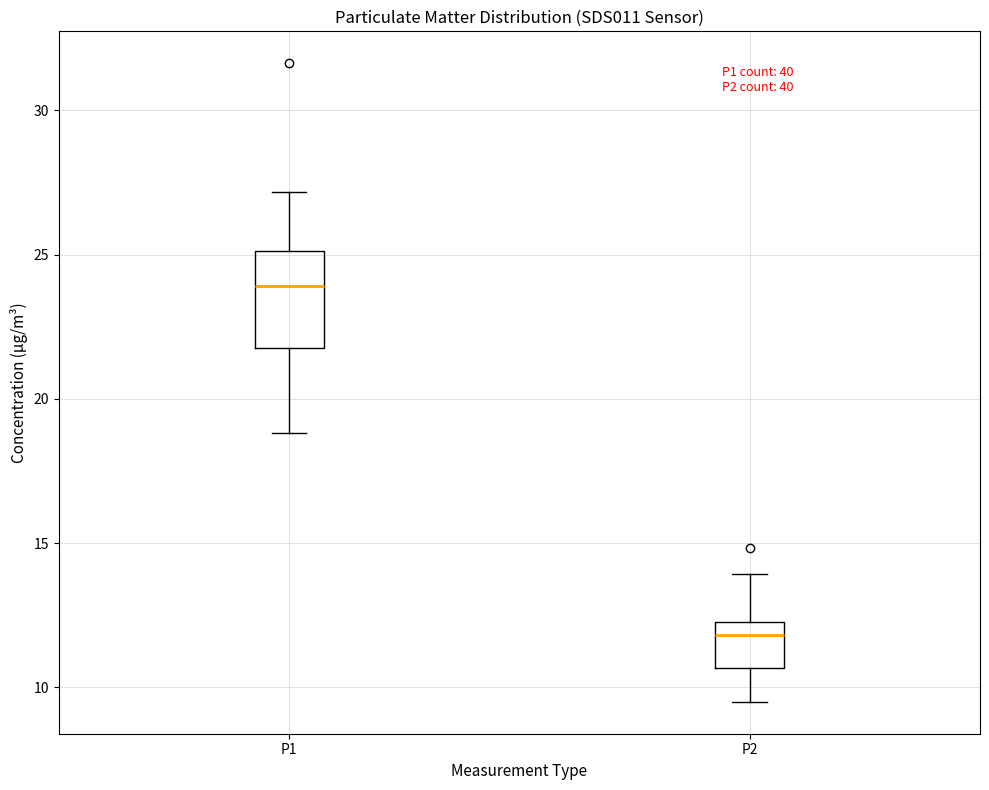

Reading left to right, transcribe this box plot: for each box, give where its median line is, the range the box spans, and where its two whiskers end, as read against the y-axis. The values are not printed on the chart, so give them approximately, as read against the axis.

P1: median 24.0, box 22.0 to 25.0, whiskers 19.0 to 27.0
P2: median 12.0, box 10.5 to 12.5, whiskers 9.5 to 14.0